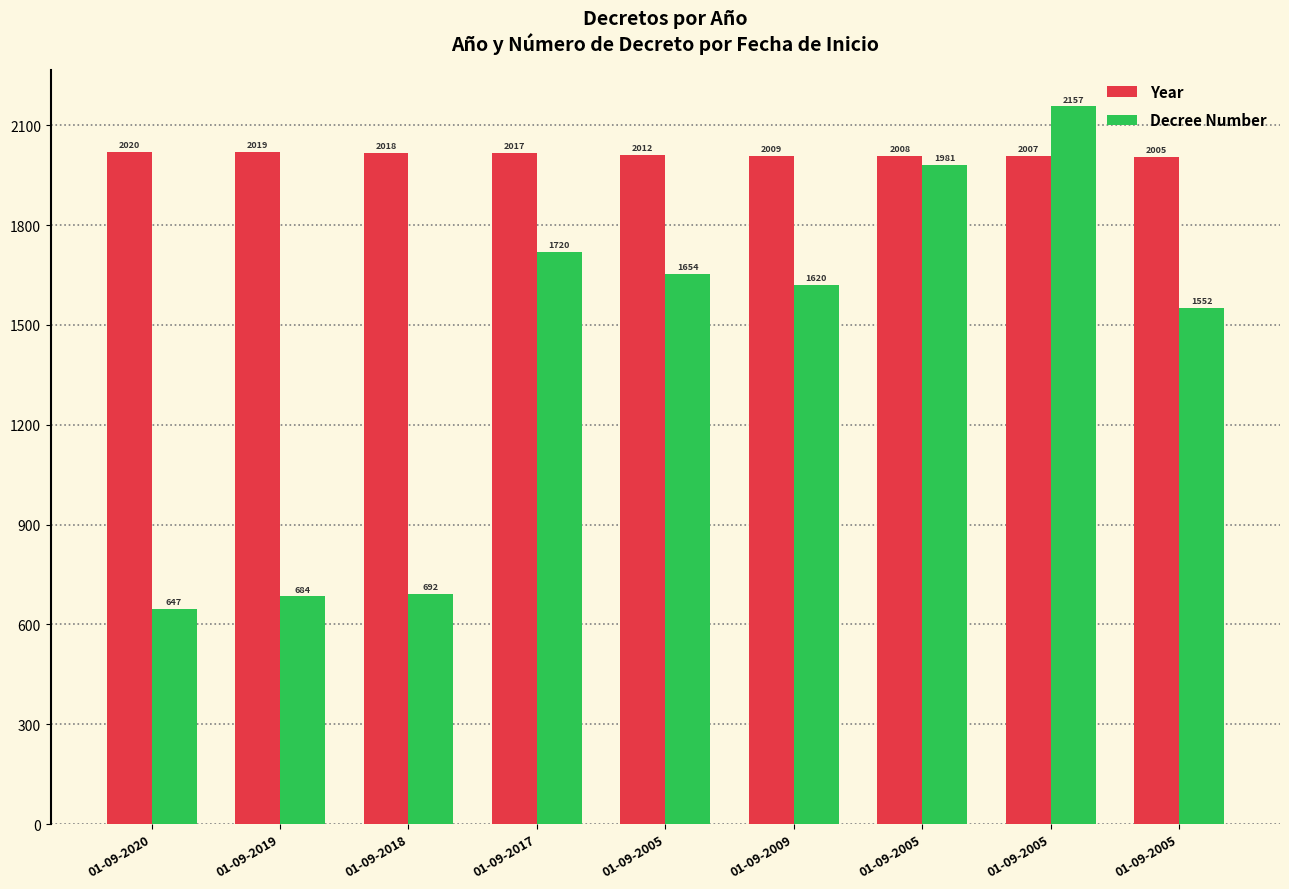

Is the value of Decree Number at 01-09-2017 greater than the value of Year at 01-09-2017?

No